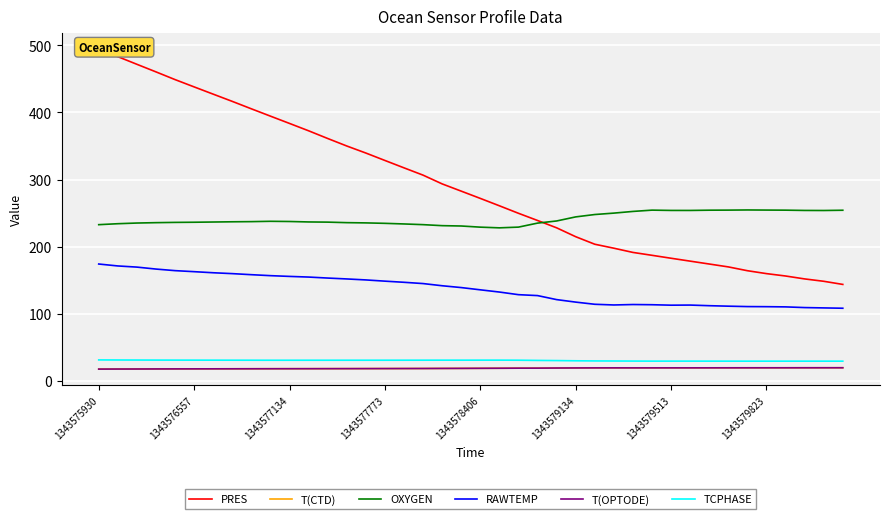

What is the difference between the second highest and minimum values in the T(CTD) series?

2.0